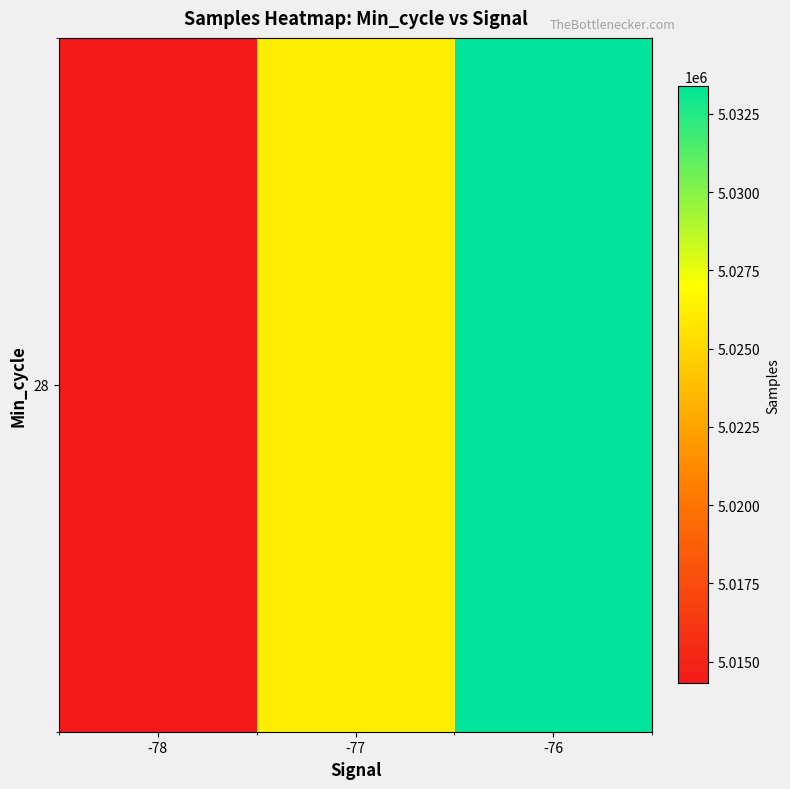

Which category has the highest value across all series?

-76